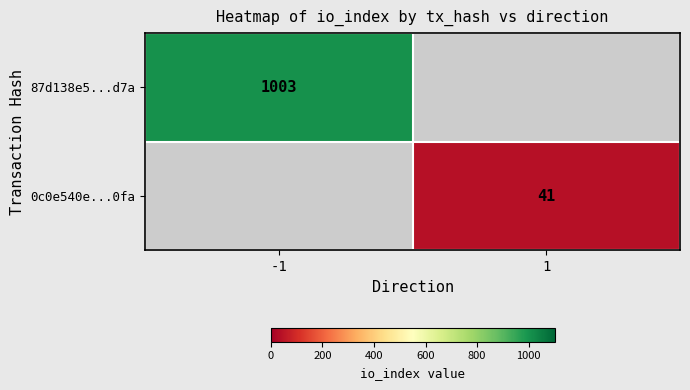

Which label corresponds to the largest value in the chart?

-1